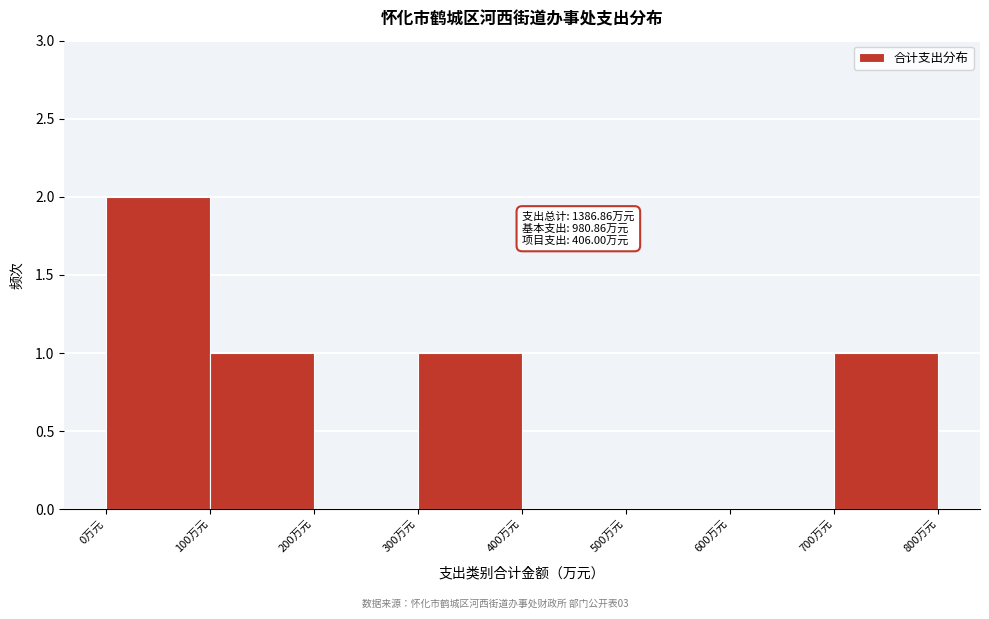

Which range on the x-axis has the tallest bar?

0 to 100